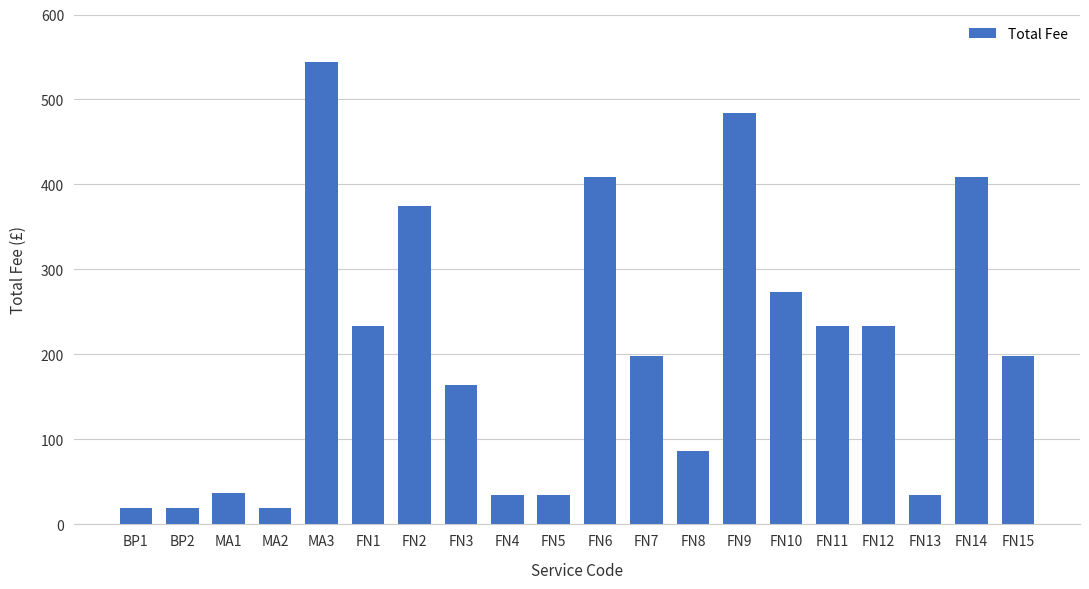

What is the greatest value displayed?

544